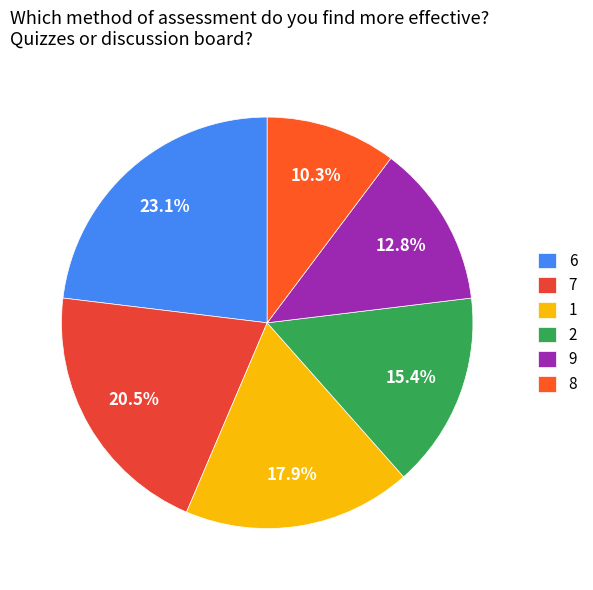

Rank the categories by value from lowest to highest.

8, 9, 2, 1, 7, 6